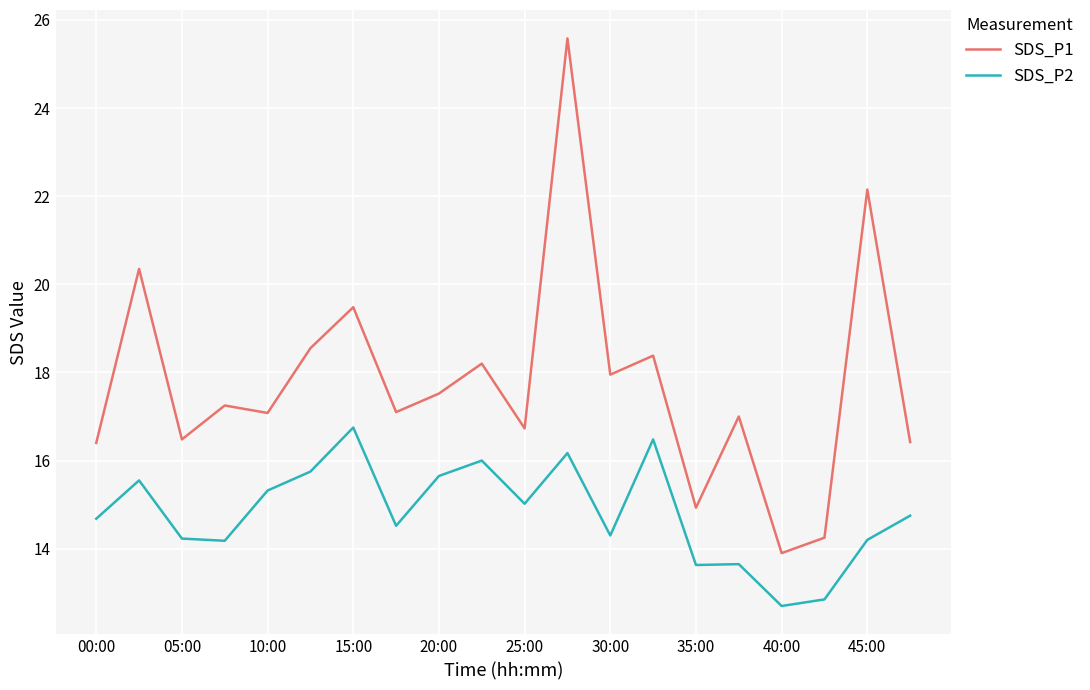

What is the maximum value for SDS_P2?

16.8